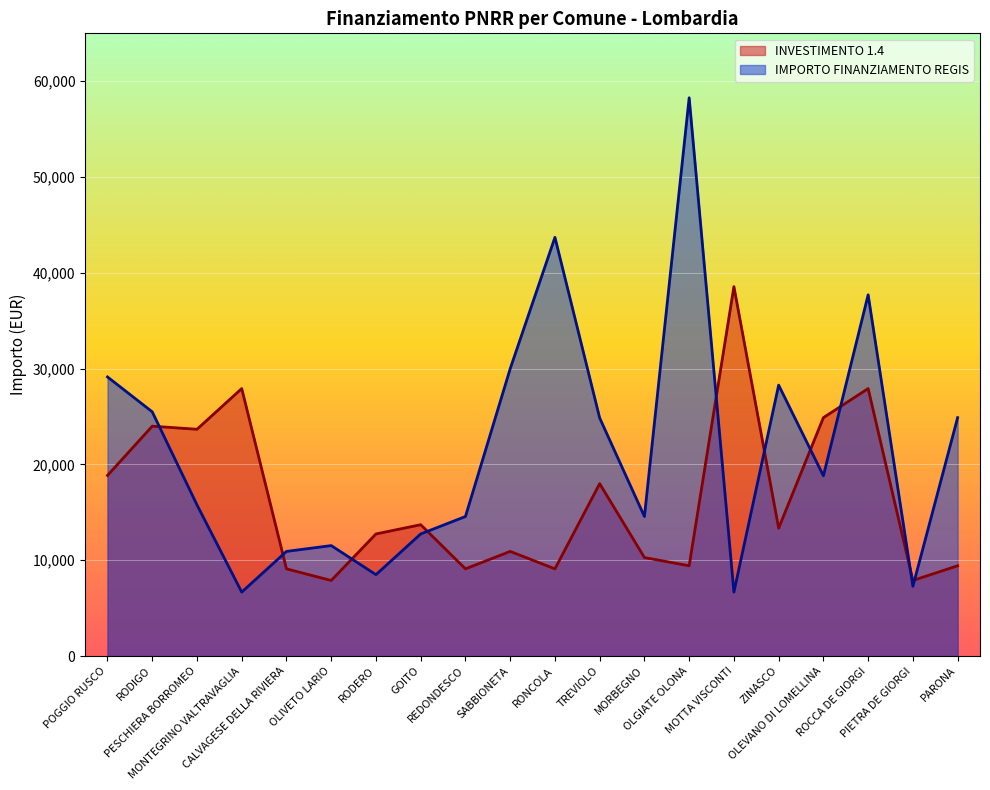

How many lines are shown in the chart?

2